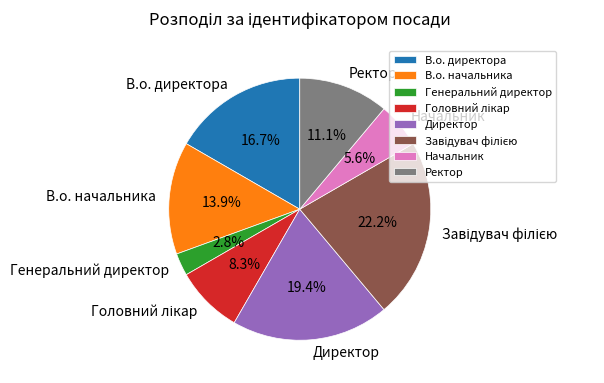

What percentage is the Ректор slice, to the nearest percent?

11%